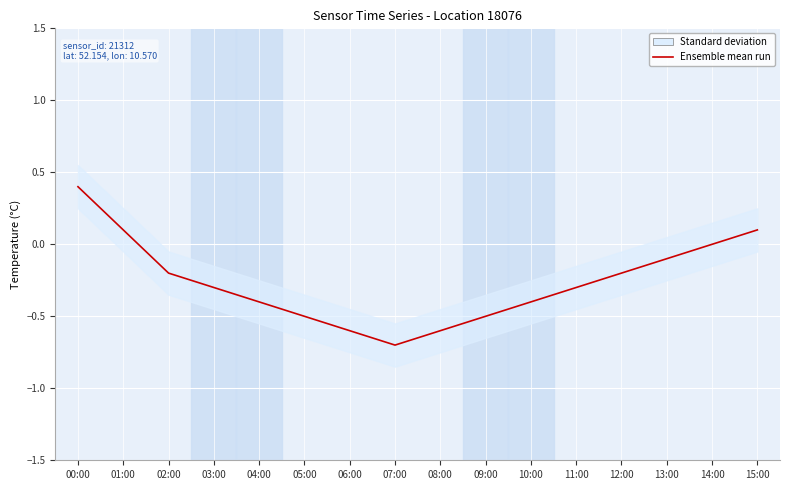

True or false: there are more than 2 points higher than both neighbors.

False